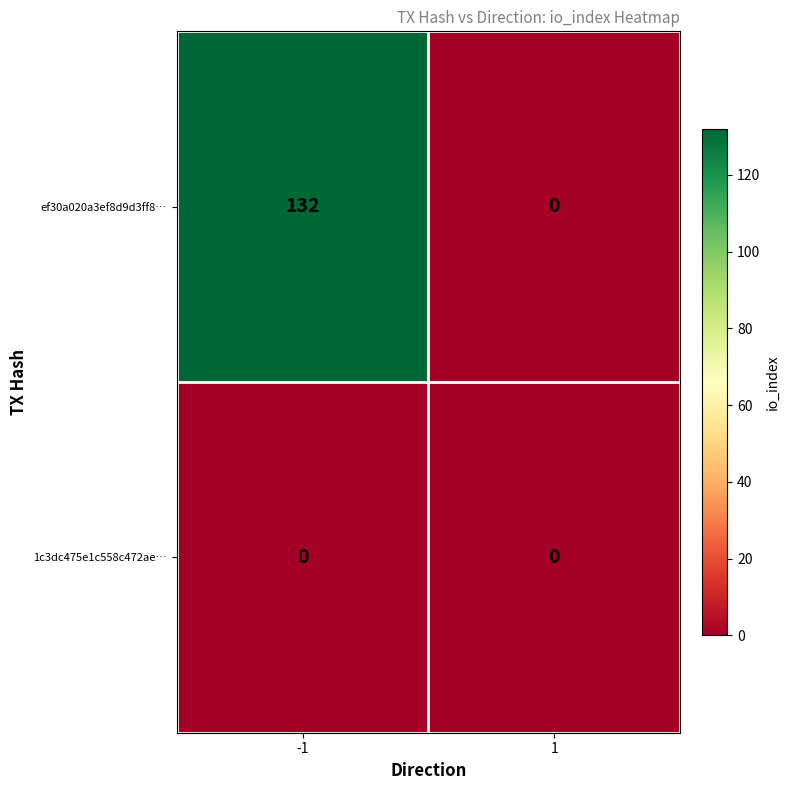

What is the spread (max minus min) of values at -1?

132